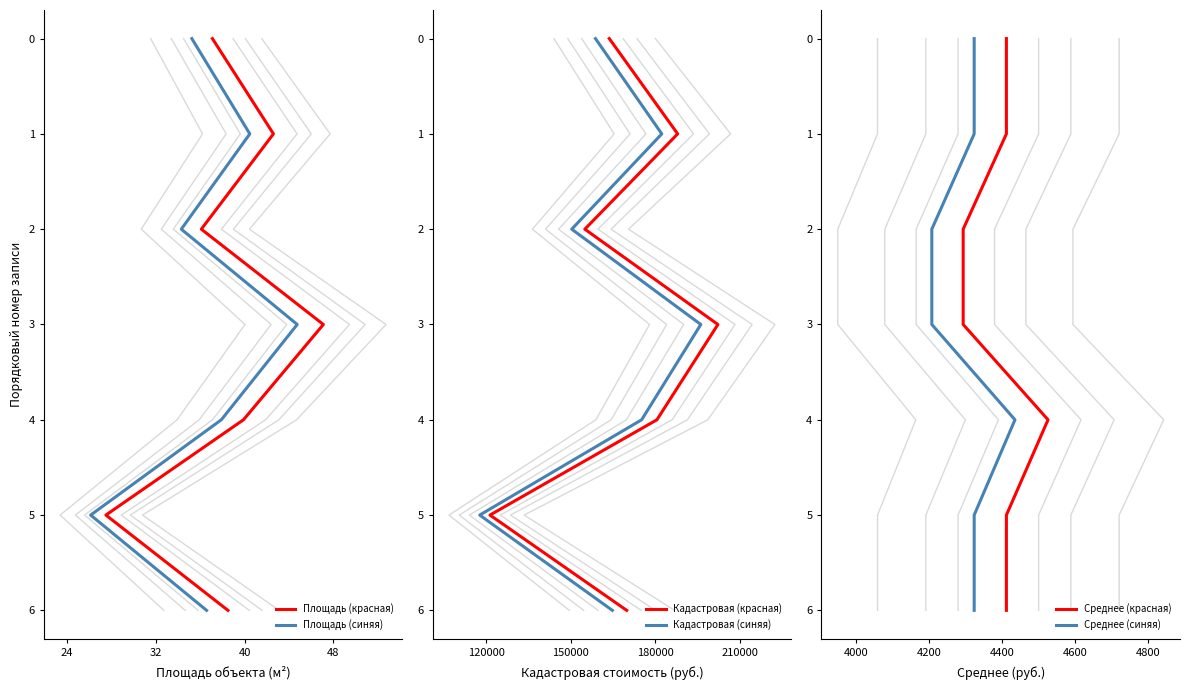

Which series has the largest total across all categories?

Площадь (красная)